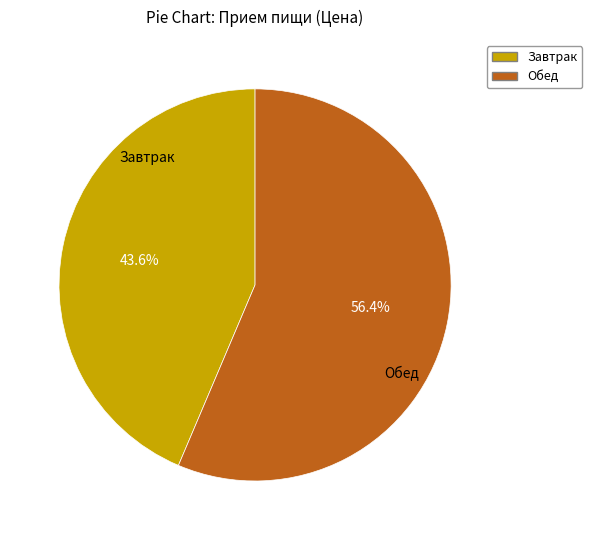

The Обед slice represents 46% of the pie. True or false?

False